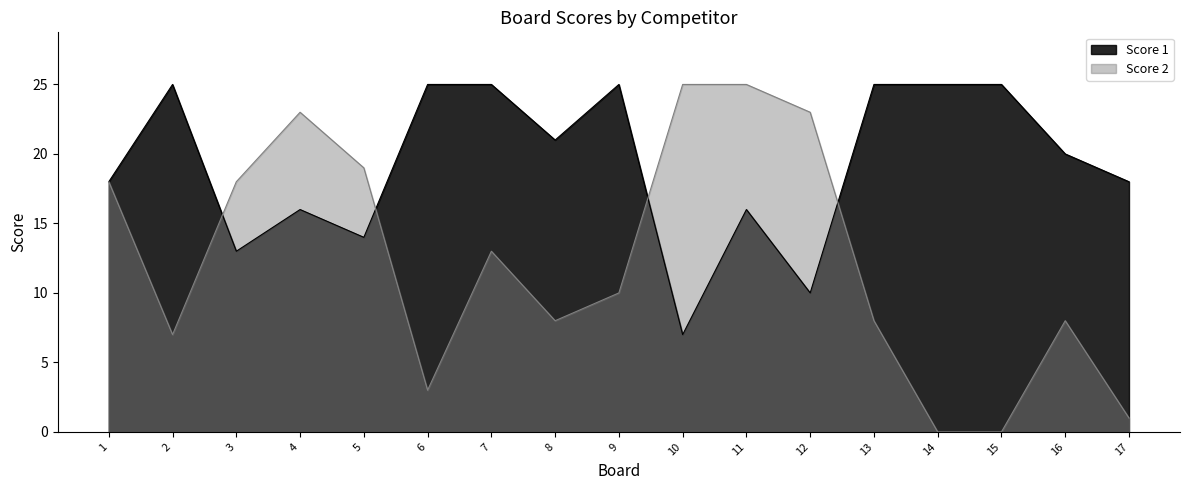

Which label corresponds to the largest value in the chart?

2